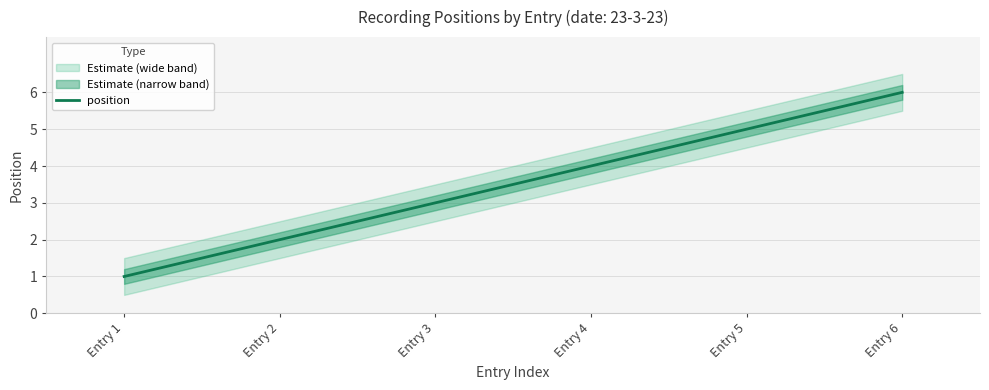

Is this an area chart (filled region under the line)?

No